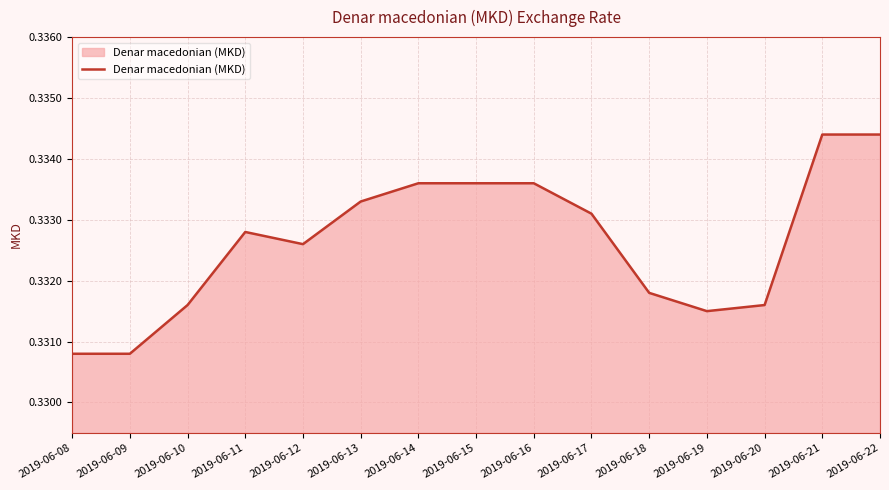

Which has a higher value, 2019-06-20 or 2019-06-17?

2019-06-17